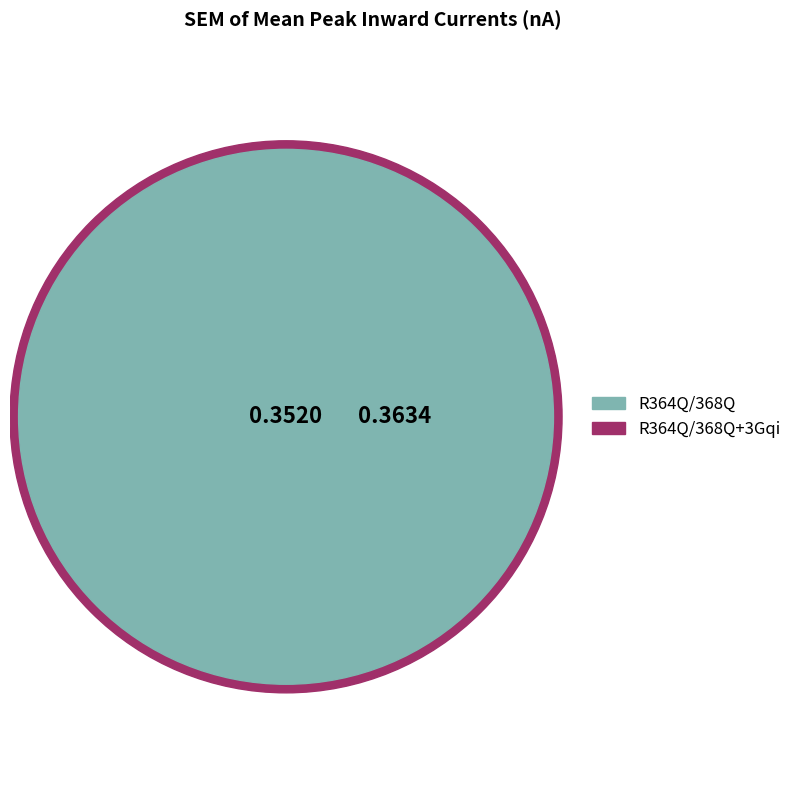

What percentage is the R364Q/368Q+3Gqi slice, to the nearest percent?

51%